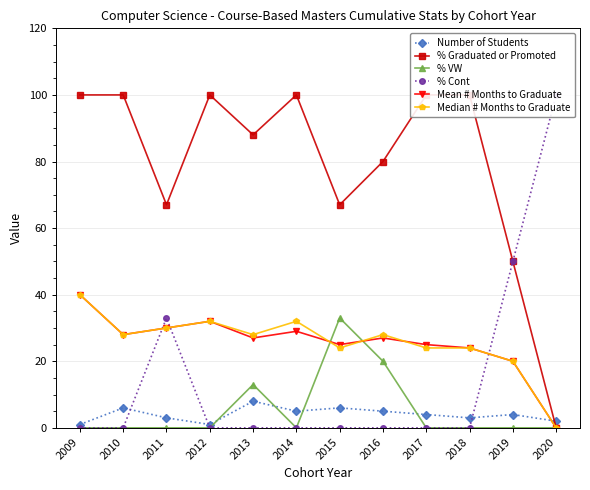

Does the chart display data point markers on the line(s)?

Yes